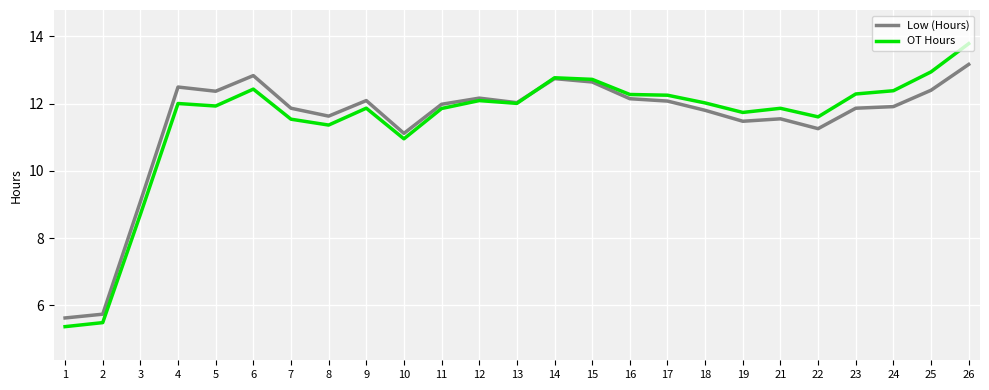

What are all the series names shown in the legend?

Low (Hours), OT Hours